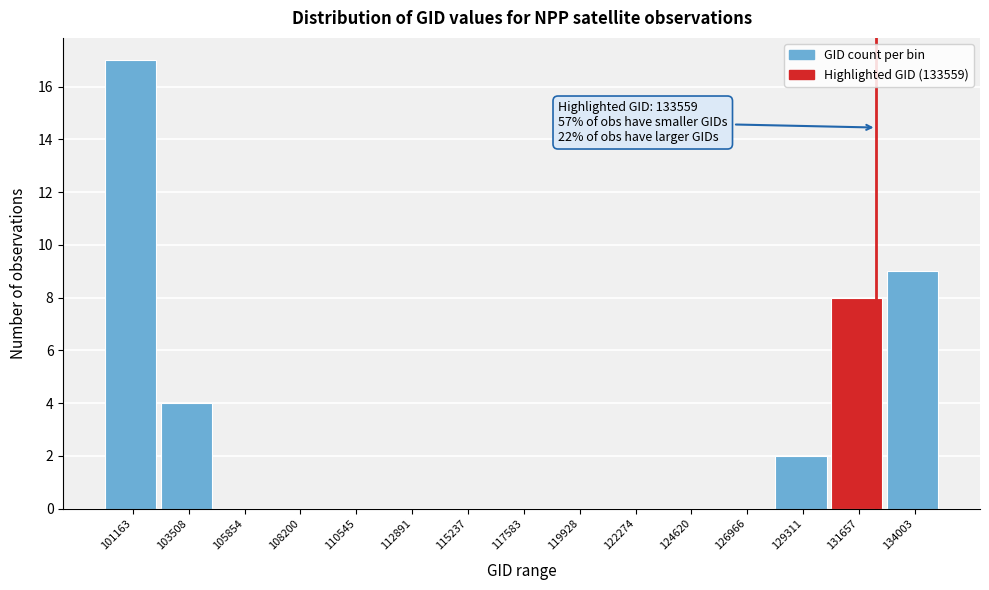

Reading right to left, transcribe all the data shown in this chart.

134003=9	131657=8	129311=2	126966=0	124620=0	122274=0	119928=0	117583=0	115237=0	112891=0	110545=0	108200=0	105854=0	103508=4	101163=17